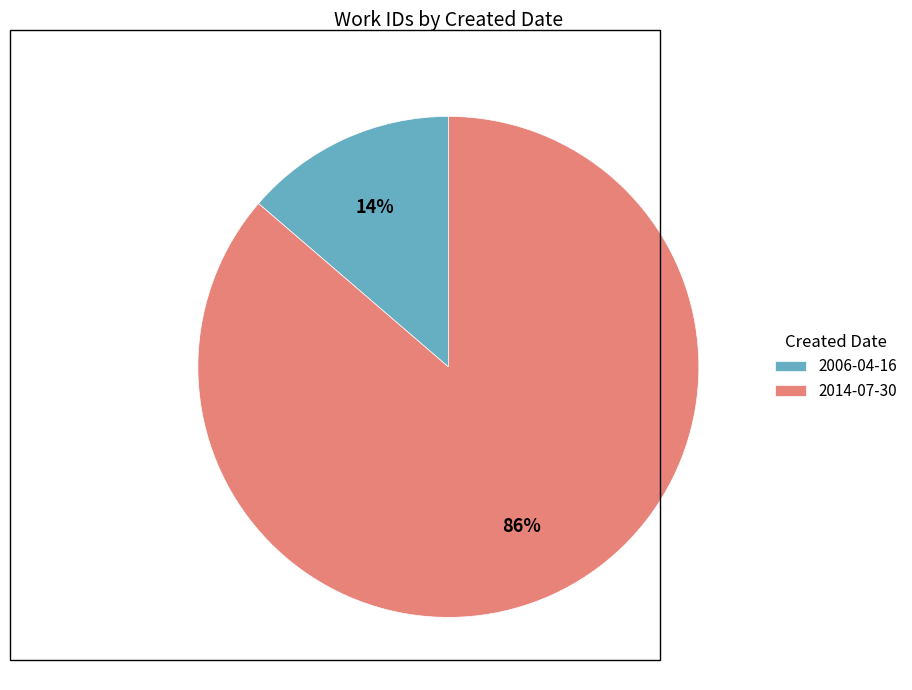

Does 2014-07-30 represent more than half of the total?

Yes